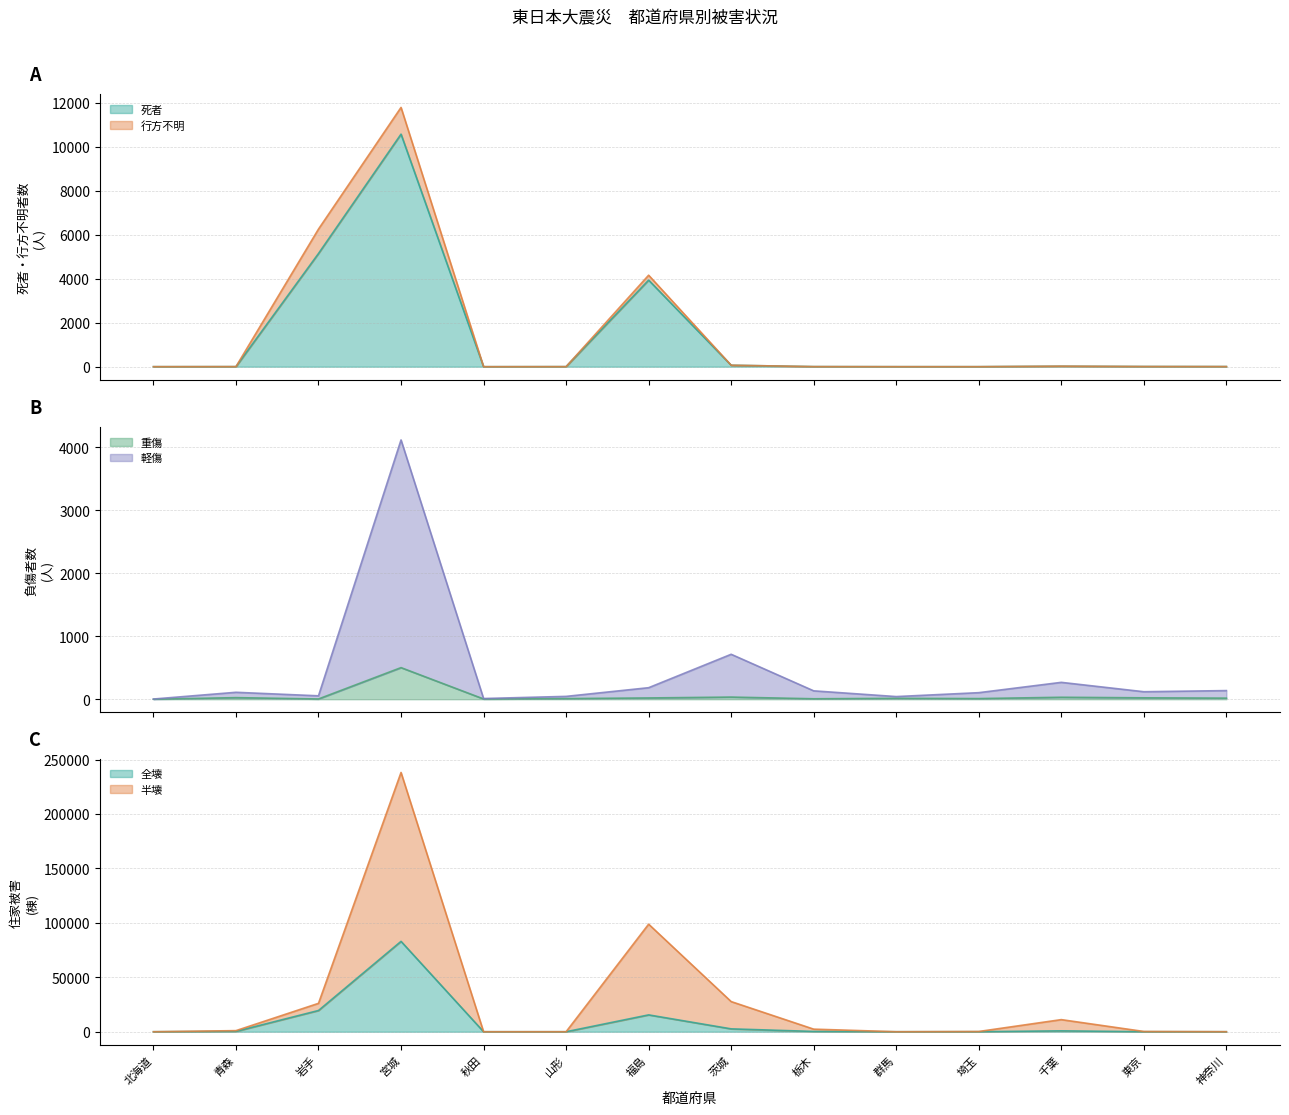

Rank the series at 秋田 from lowest to highest value.

死者, 全壊, 半壊, 重傷, 軽傷